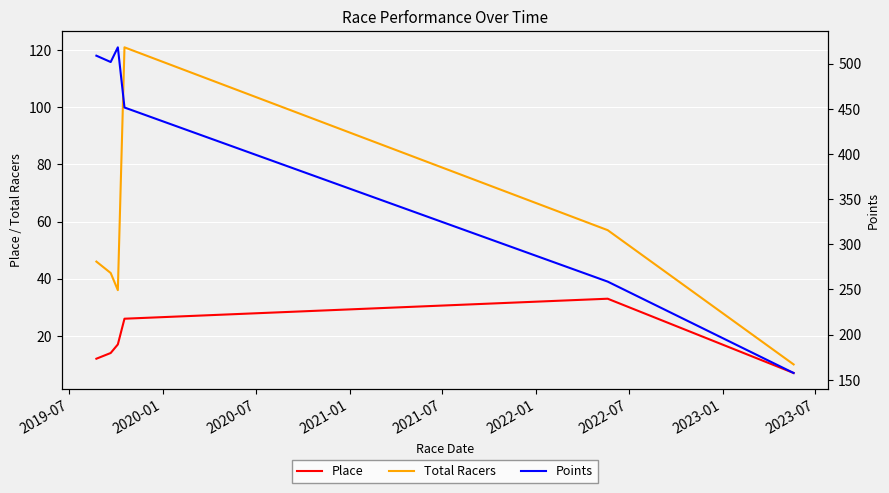

At 2019-07, list the series in order from smallest to largest.

Place, Total Racers, Points